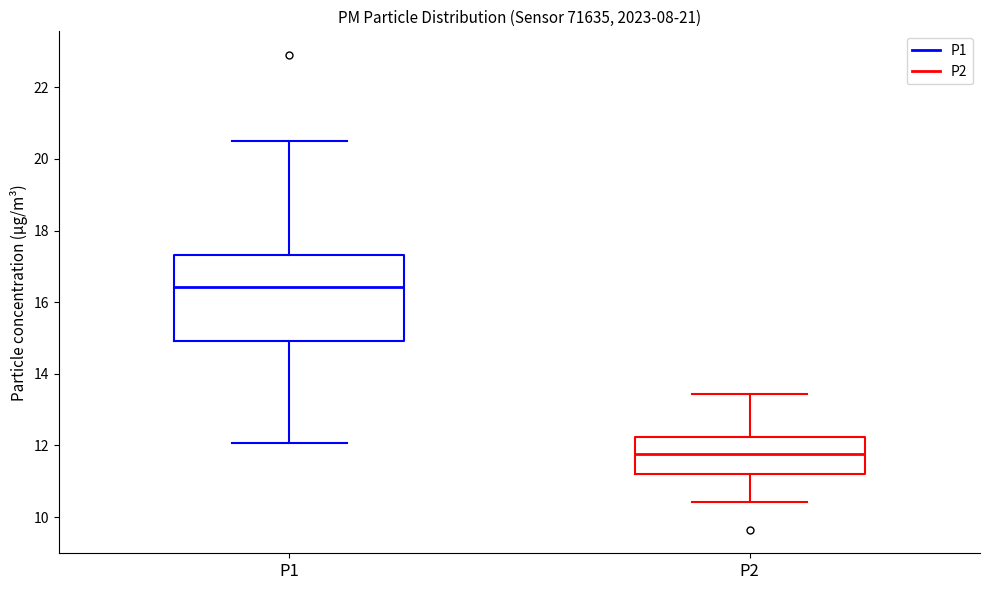

Reading left to right, transcribe this box plot: for each box, give where its median line is, the range the box spans, and where its two whiskers end, as read against the y-axis. The values are not printed on the chart, so give them approximately, as read against the axis.

P1: median 16.4, box 15.0 to 17.4, whiskers 12.0 to 20.6
P2: median 11.8, box 11.2 to 12.2, whiskers 10.4 to 13.4